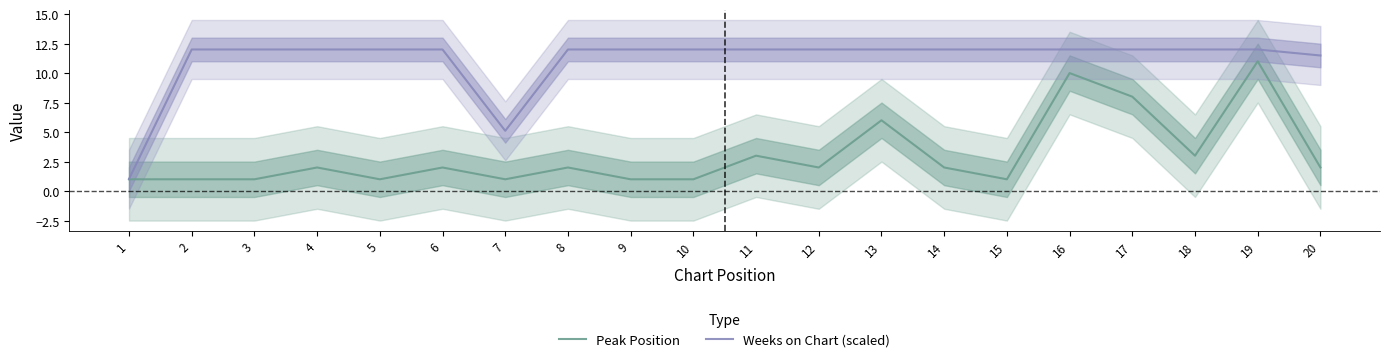

What is the minimum value for Weeks on Chart (scaled)?

1.0